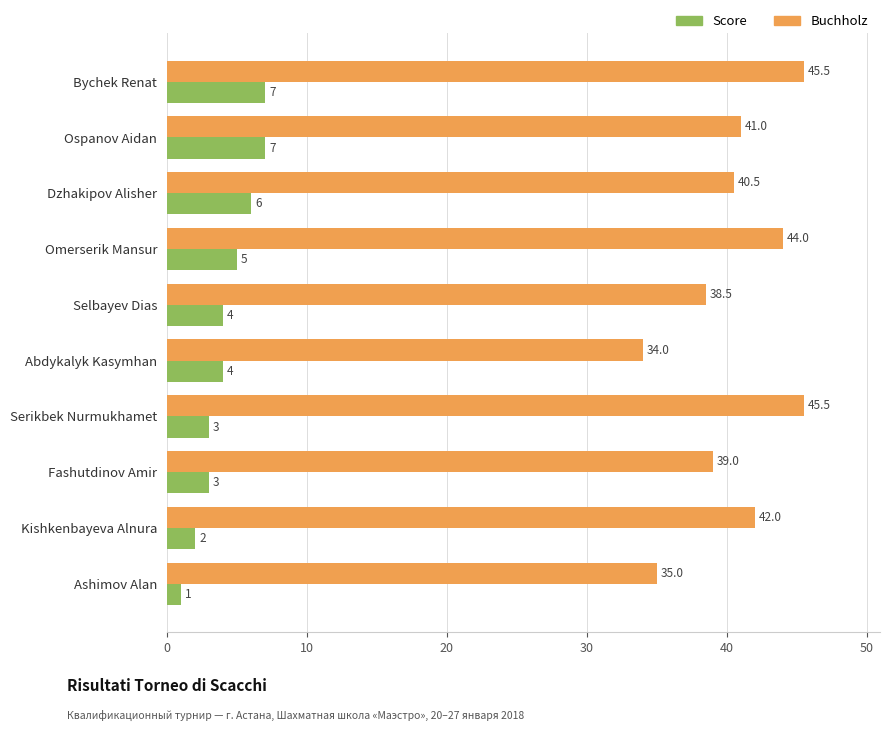

What is the average value of the Score series?

4.2